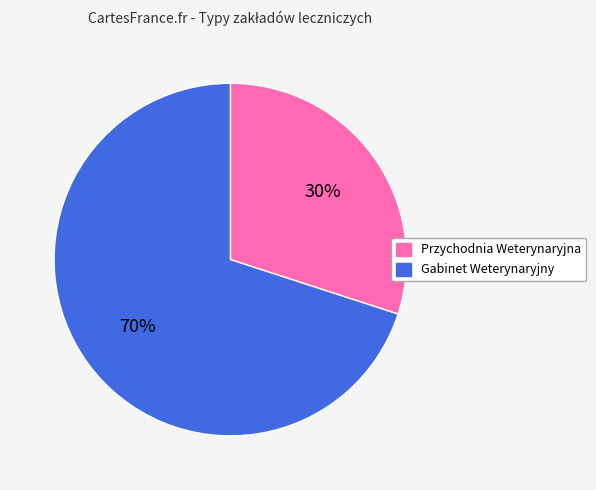

Is the sum of Przychodnia Weterynaryjna and Gabinet Weterynaryjny greater than half?

Yes